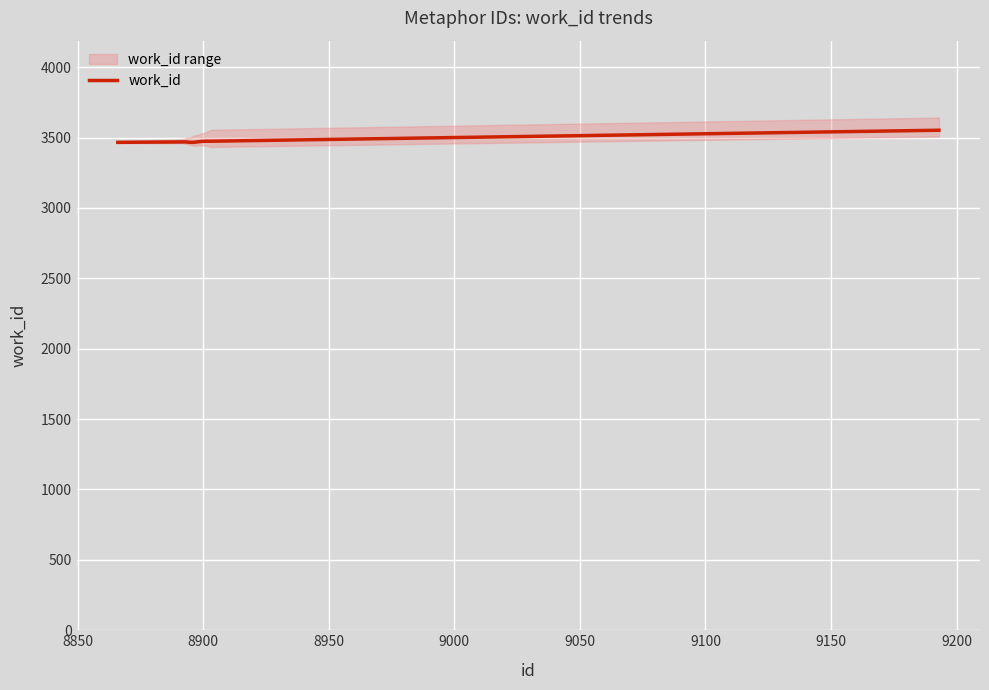

What is the highest value of the work_id series?

3552